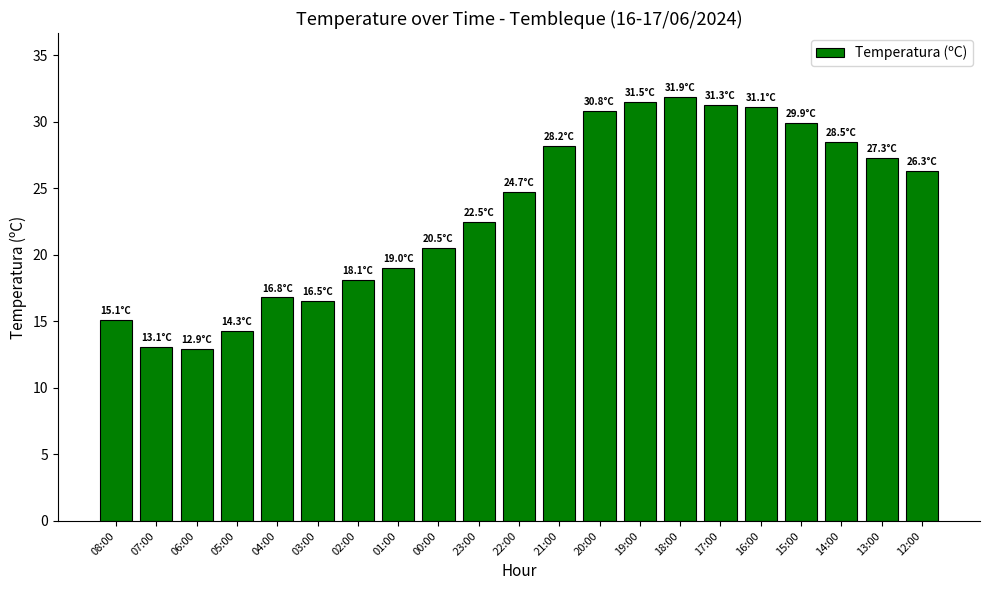

What position from the right is 02:00?

15